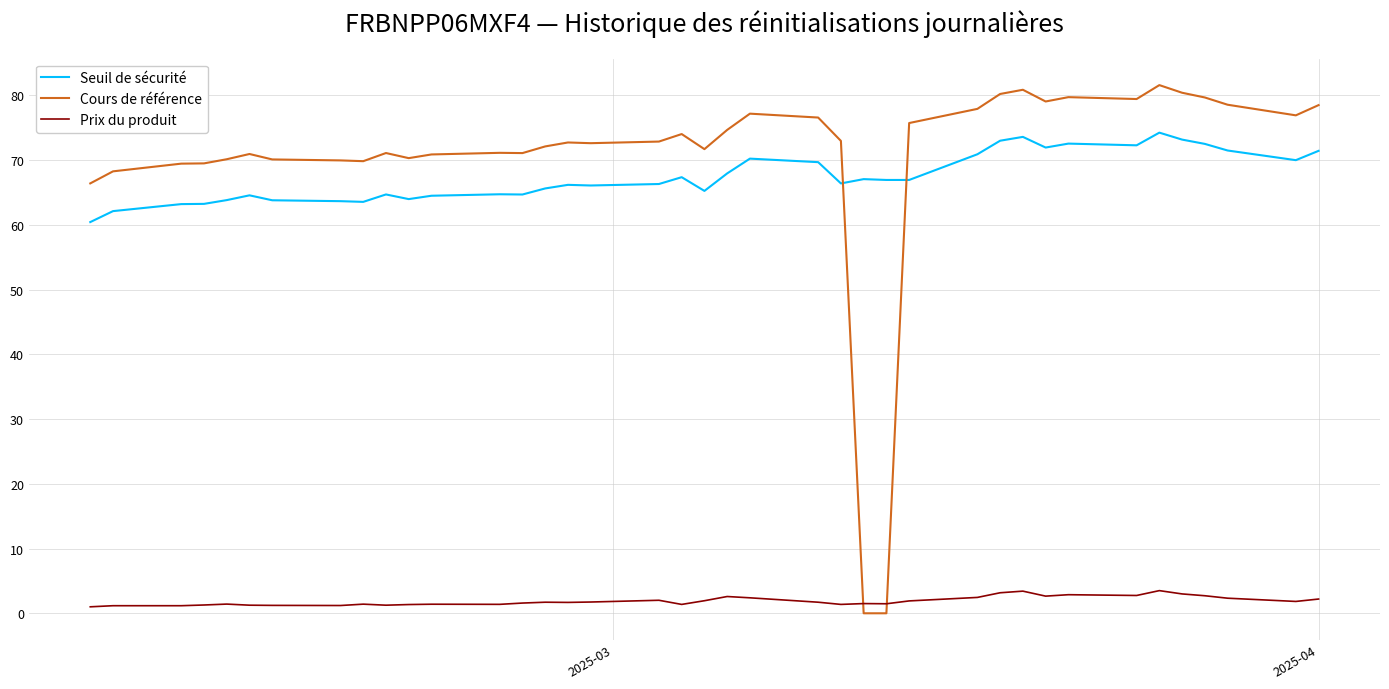

What is the difference between the second highest and second lowest values in the Seuil de sécurité series?

11.5